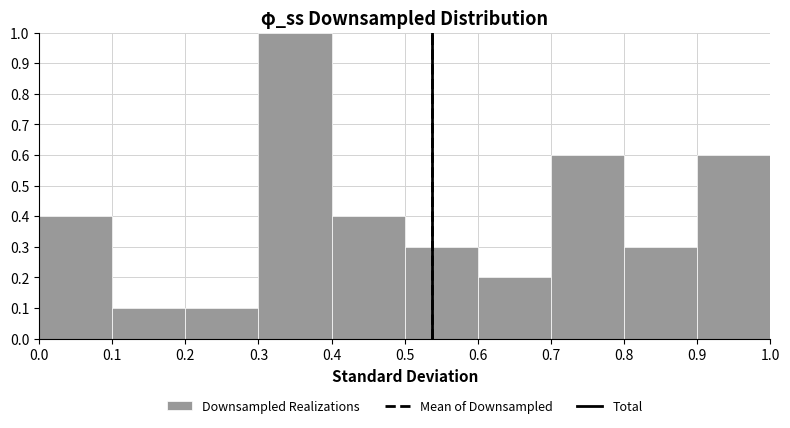

What is the height of the bar covering 0.2 to 0.3 on the x-axis? The values are not printed on the chart, so give them approximately, as read against the axis.

0.1